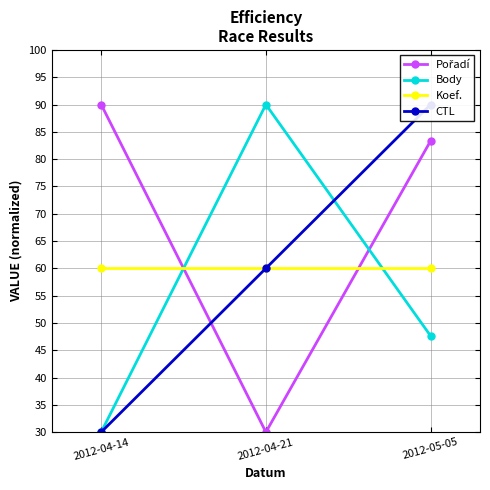

What is the label of the 2nd point from the right?

2012-04-21